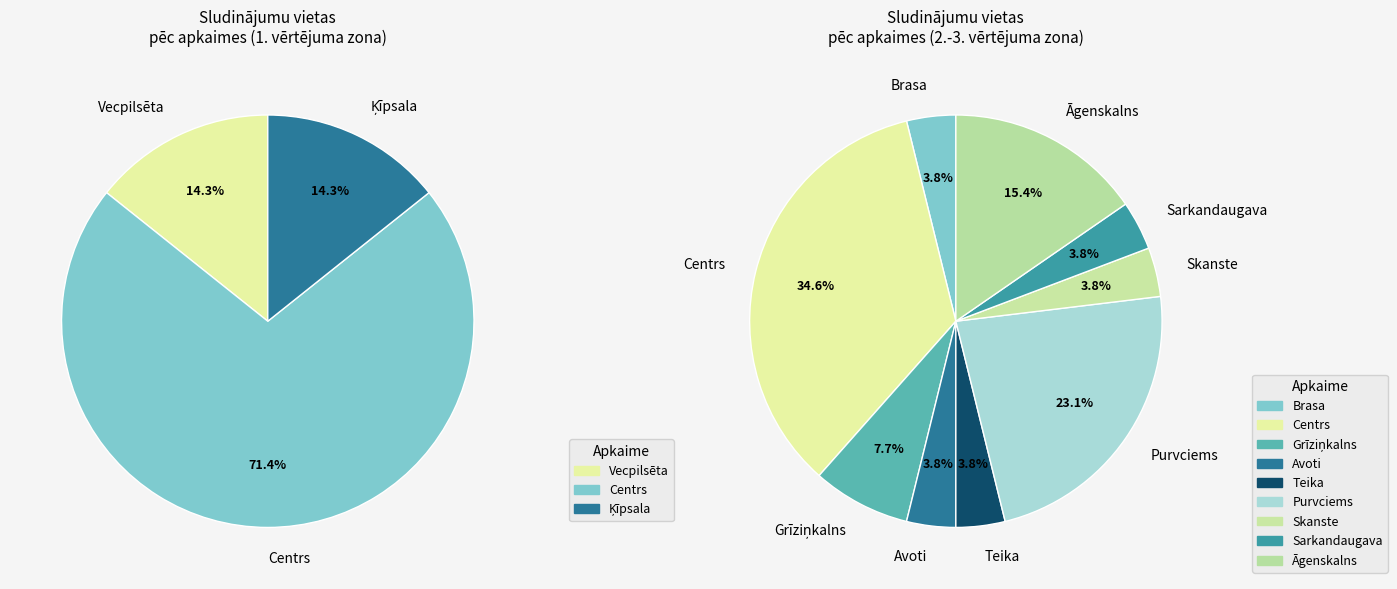

Does Vecpilsēta represent more than half of the total?

No